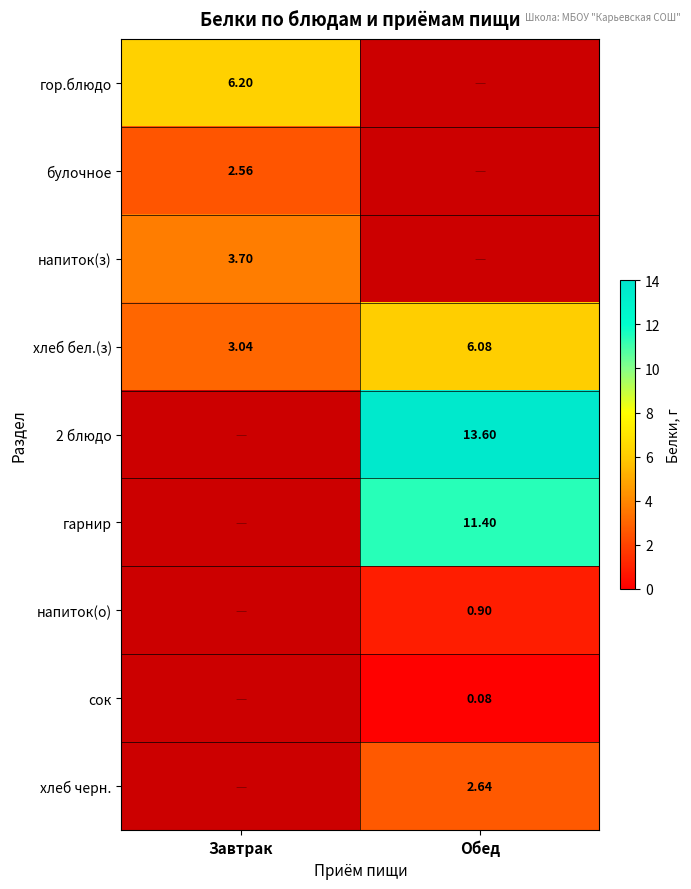

The 2 блюдо series shows 13.6 at Обед. True or false?

True